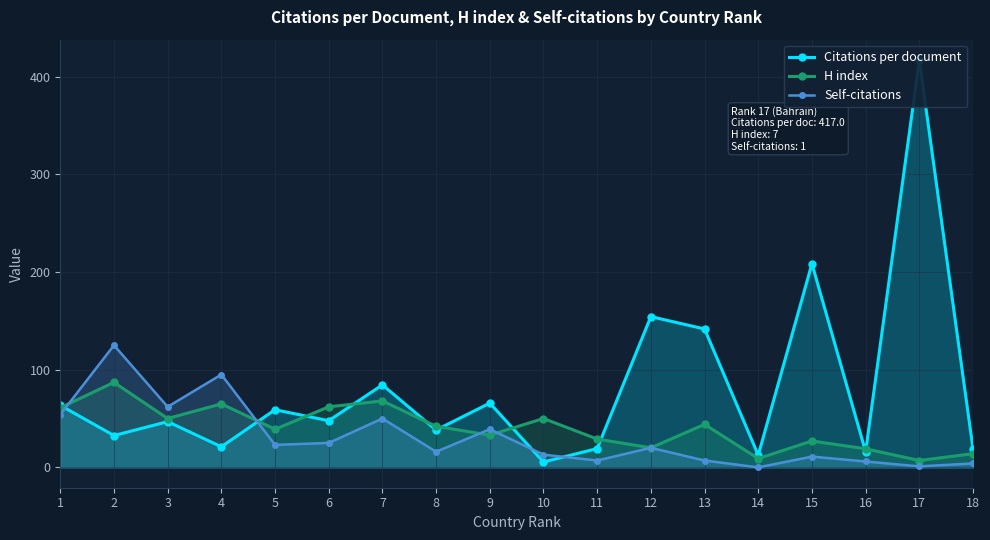

At 7, list the series in order from smallest to largest.

Self-citations, H index, Citations per document